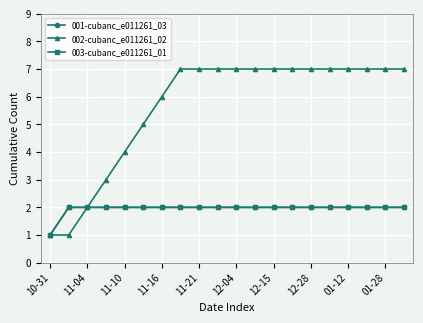

True or false: 001-cubanc_e011261_03 and 003-cubanc_e011261_01 intersect in this chart.

False